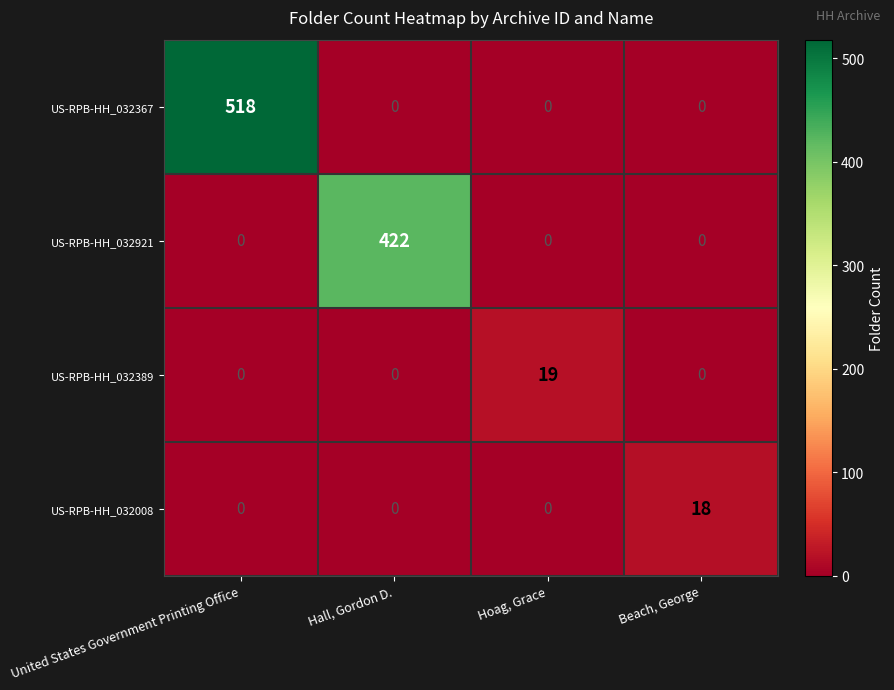

What is the maximum value shown in the chart?

518